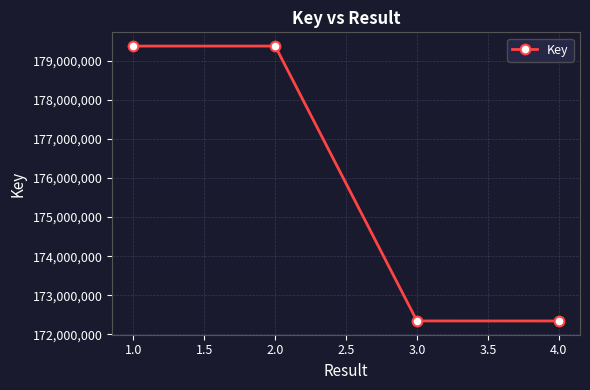

What is the value of the 4th point from the left?

172343384